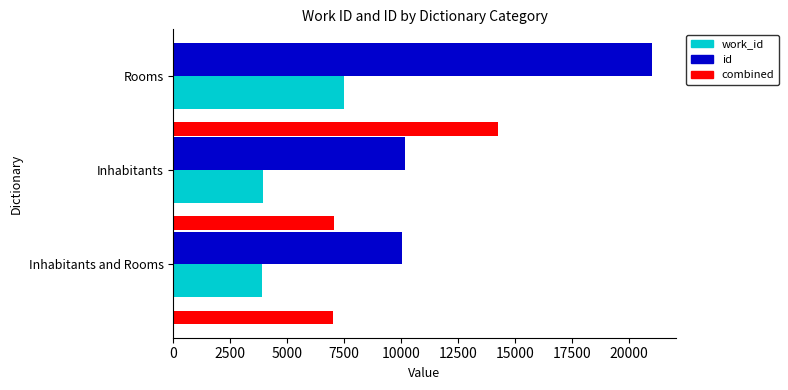

Is it true that combined equals 3204 at Inhabitants?

False